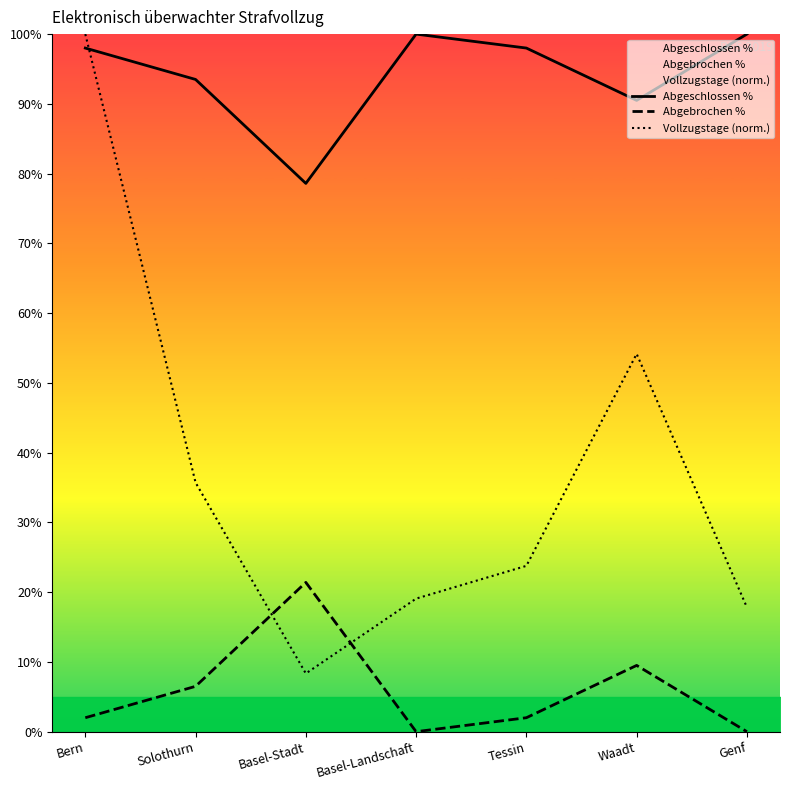

Read the Vollzugstage (norm.) value at Basel-Stadt.

8.3